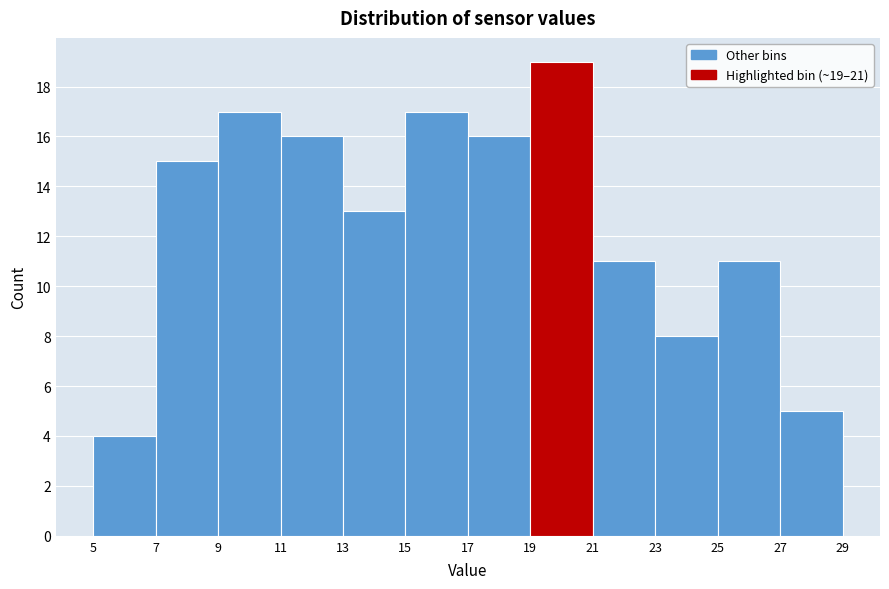

Which range on the x-axis has the tallest bar?

19 to 21